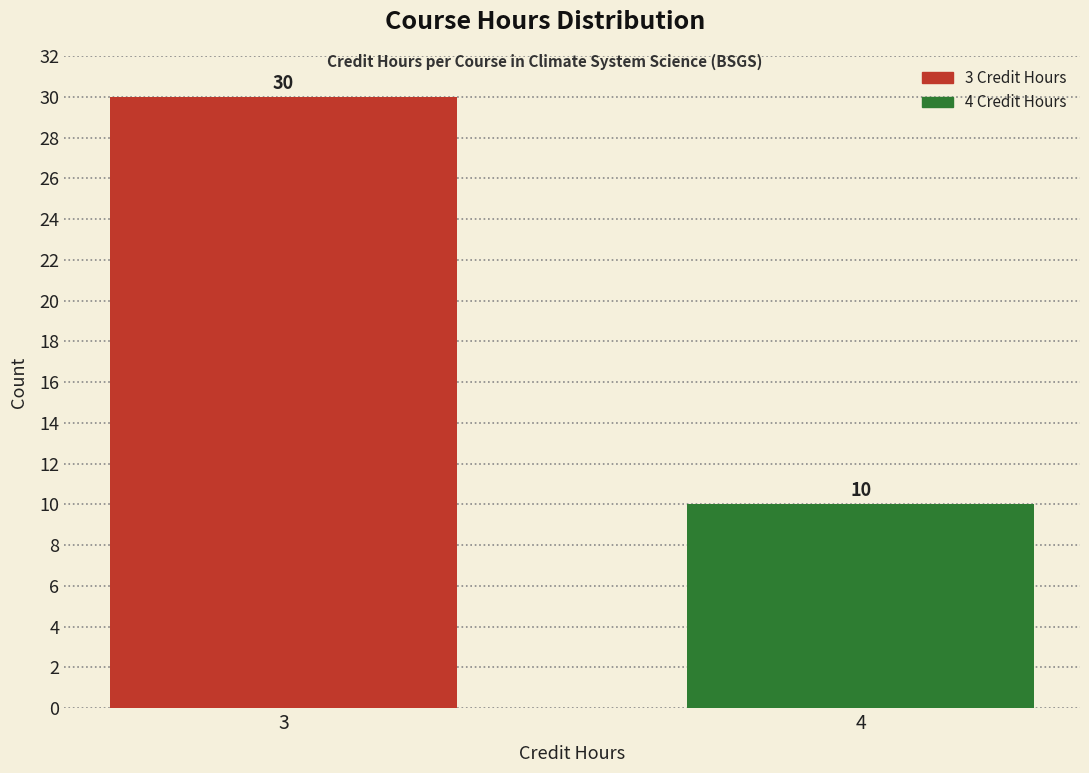

Reading left to right, what are all the values shown in this chart?

30	10